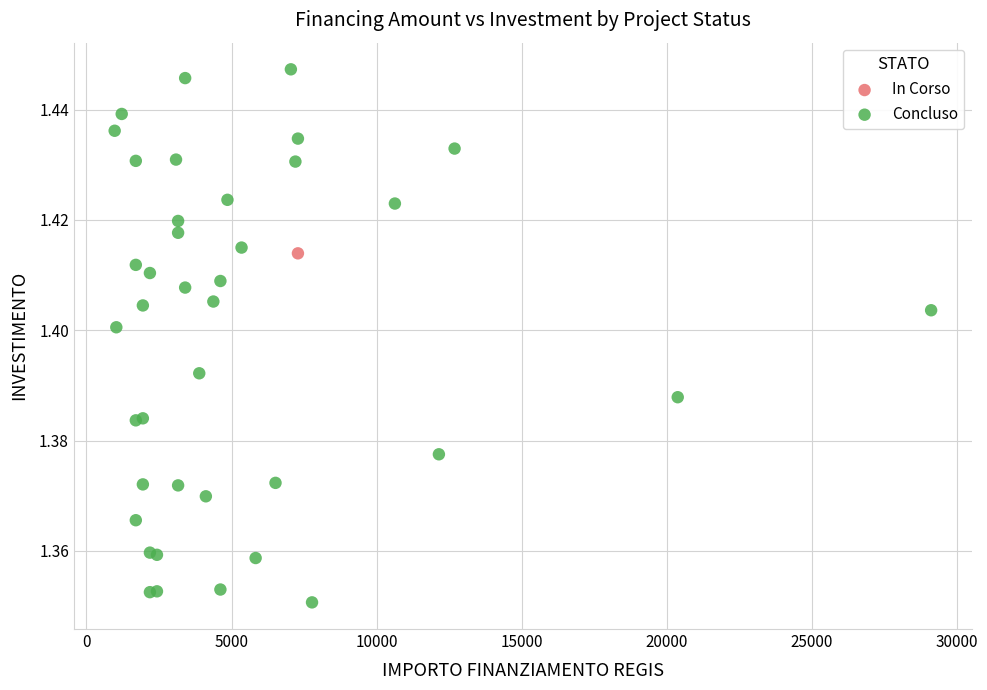

What are all the series names shown in the legend?

In Corso, Concluso